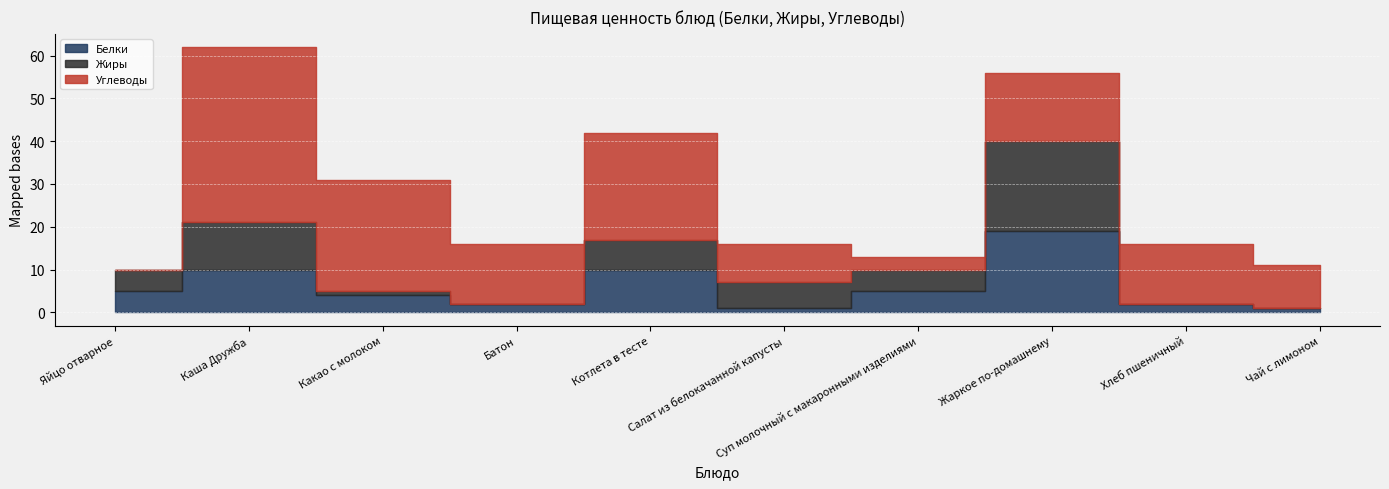

Is the value of Белки at Суп молочный с макаронными изделиями greater than the value of Углеводы at Какао c молоком?

No